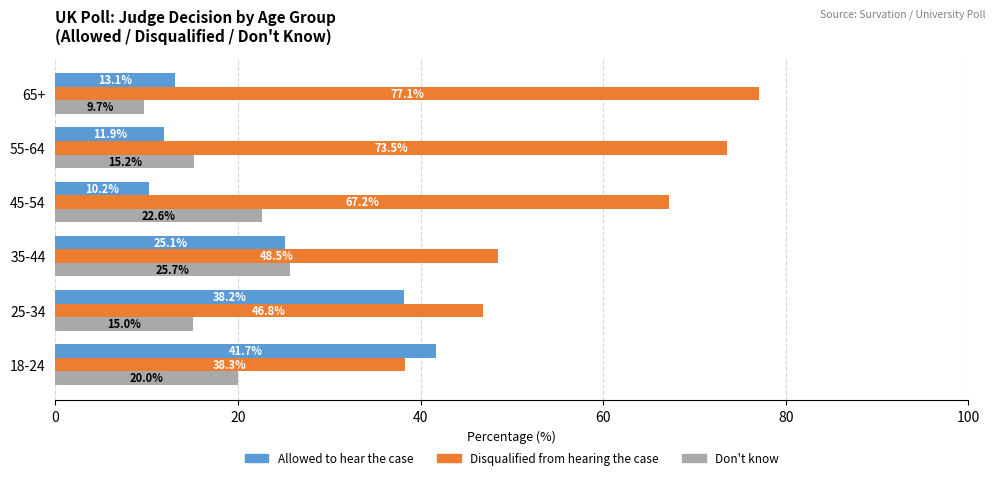

Rank the categories by Allowed to hear the case value from highest to lowest.

18-24, 25-34, 35-44, 65+, 55-64, 45-54